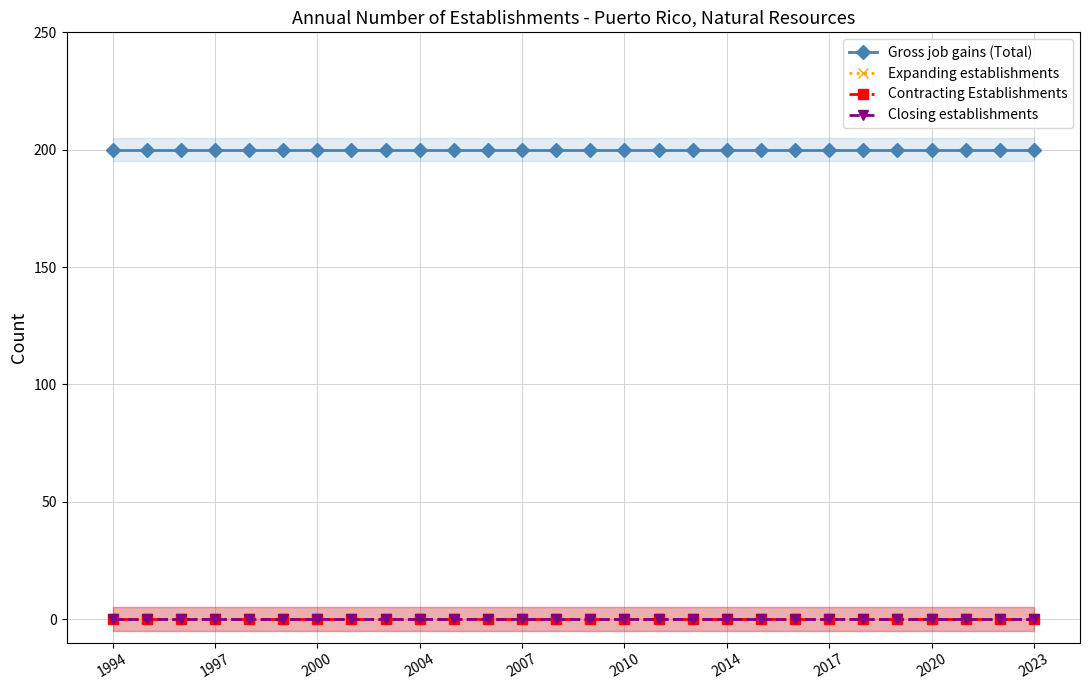

Between 1994 and 11, which is larger?

1994